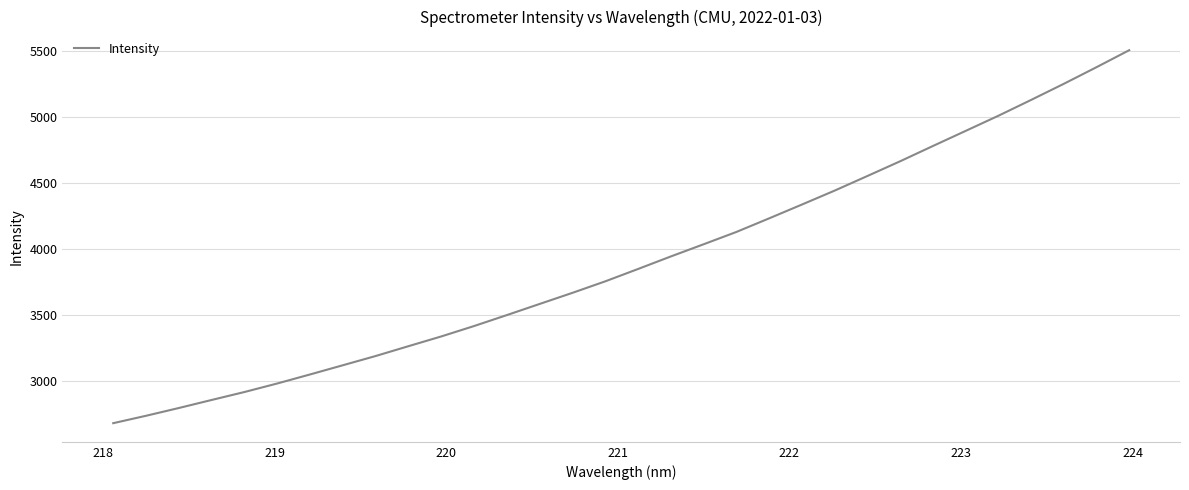

What is the maximum value shown in the chart?

5504.4